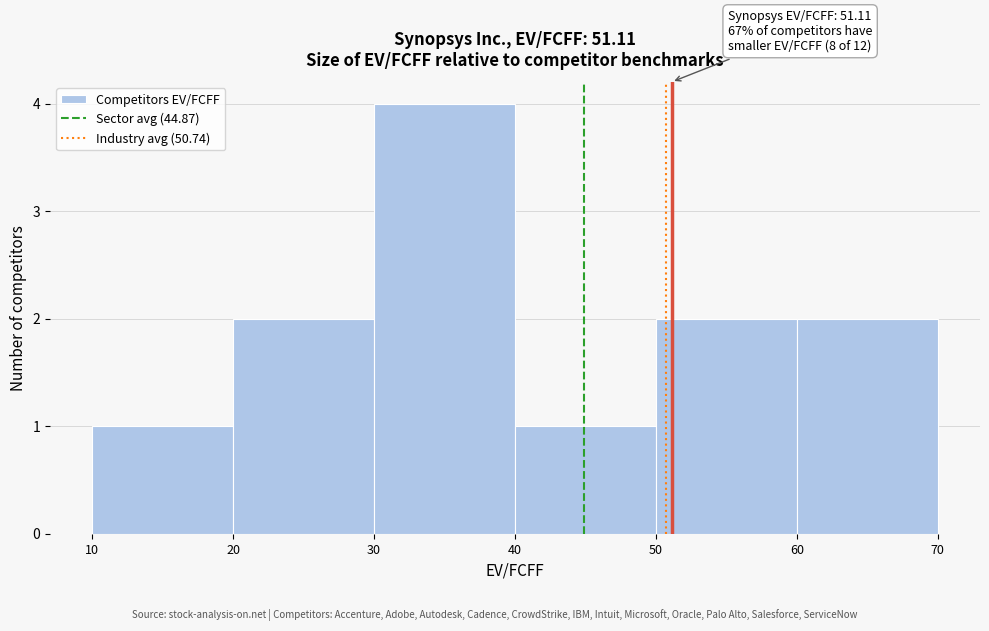

Which range on the x-axis has the tallest bar?

30 to 40